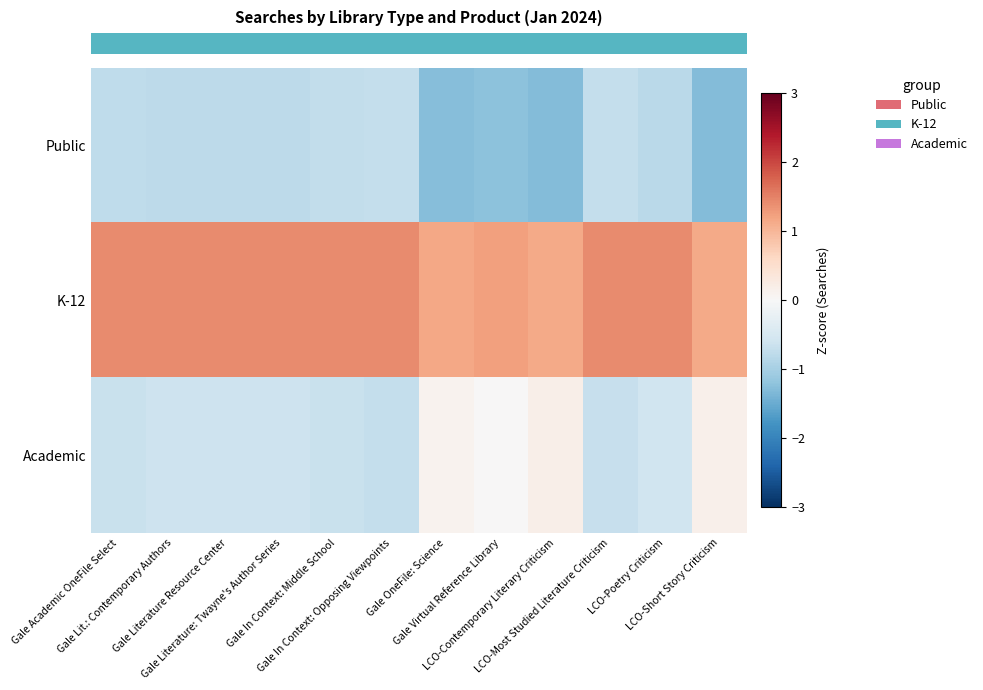

How many data points does each series have?

12